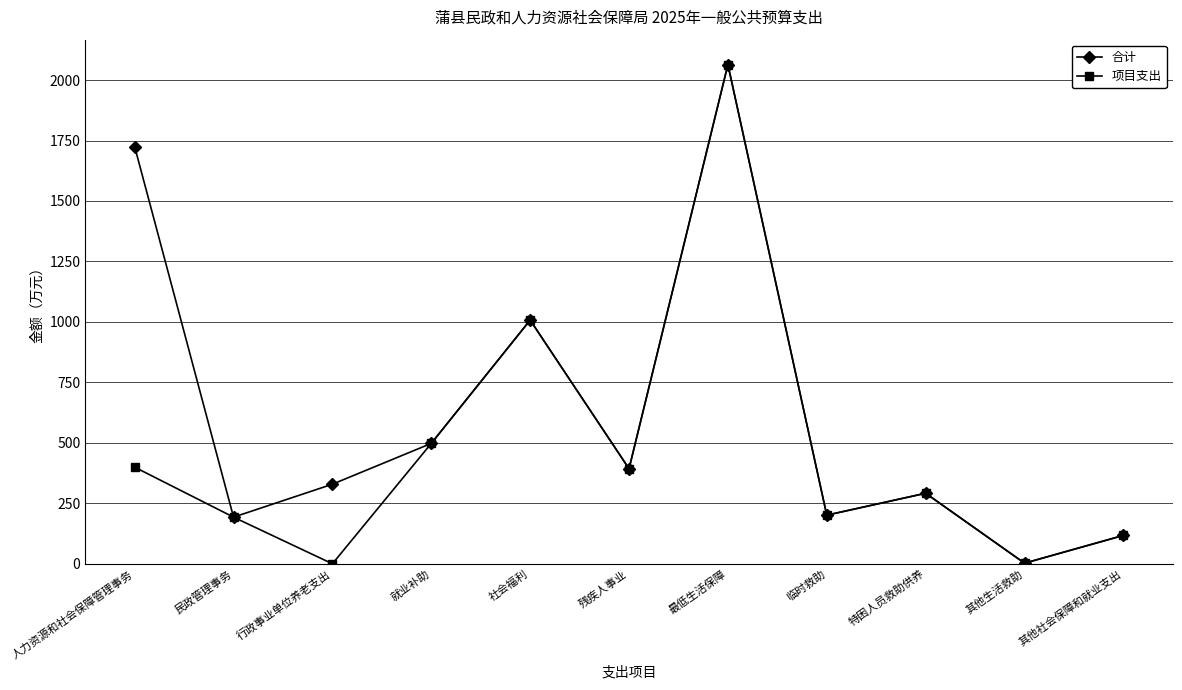

Where is the first local minimum for 合计?

民政管理事务